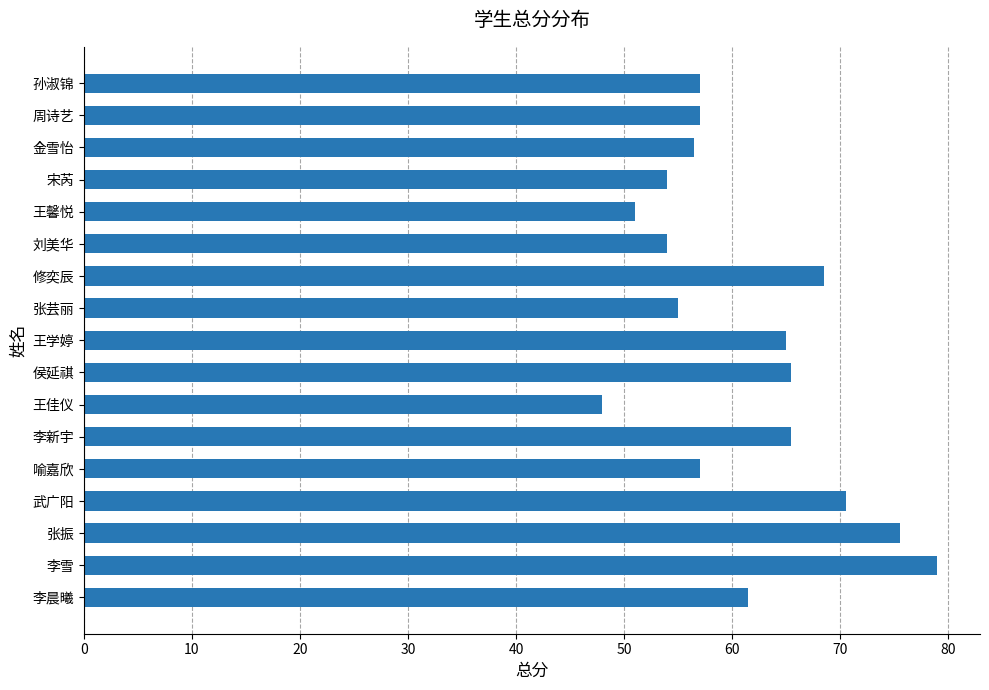

What is the label of the 14th bar from the bottom?

宋芮